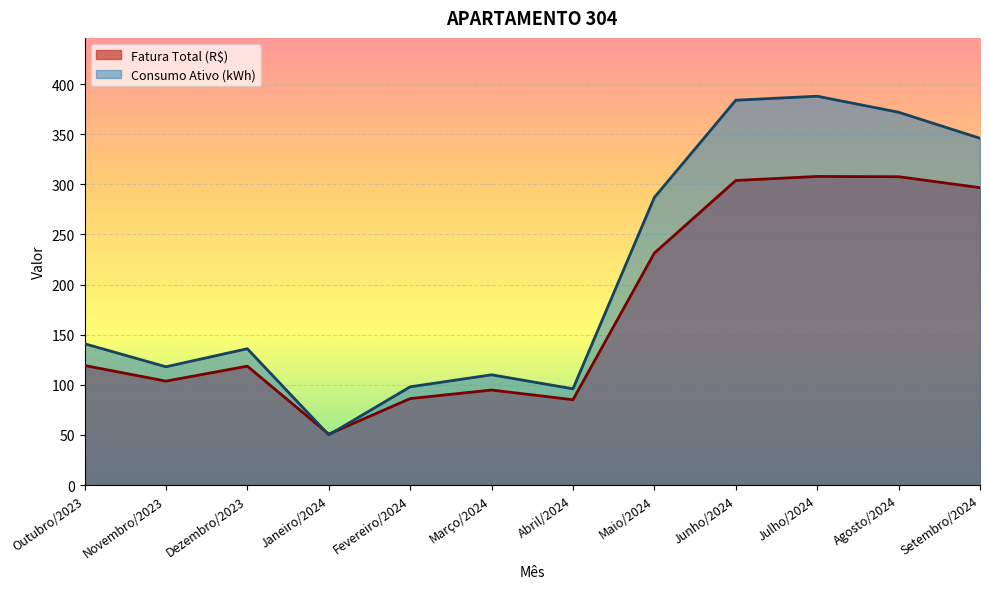

Rank the series by their maximum value, from highest to lowest.

Consumo Ativo (kWh), Fatura Total (R$)